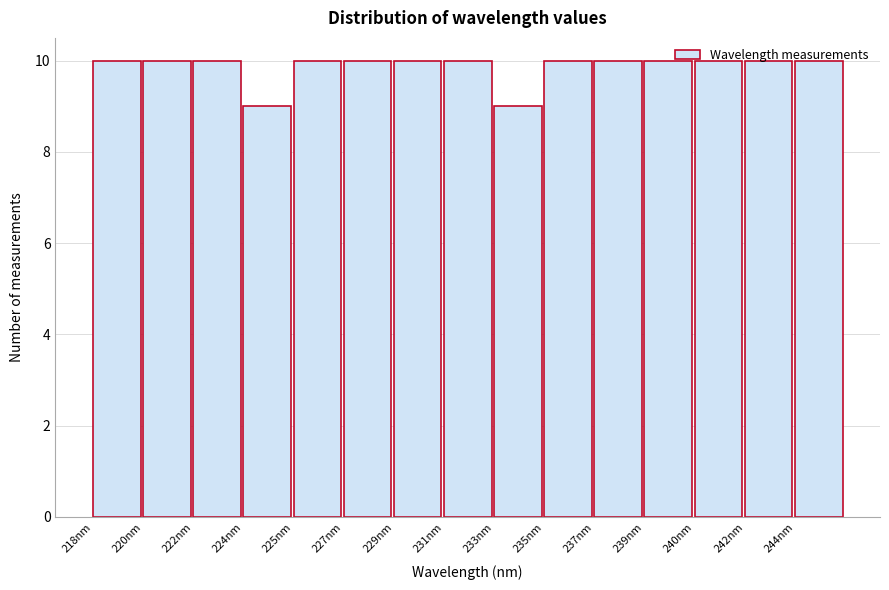

What is the minimum value shown in the chart?

9